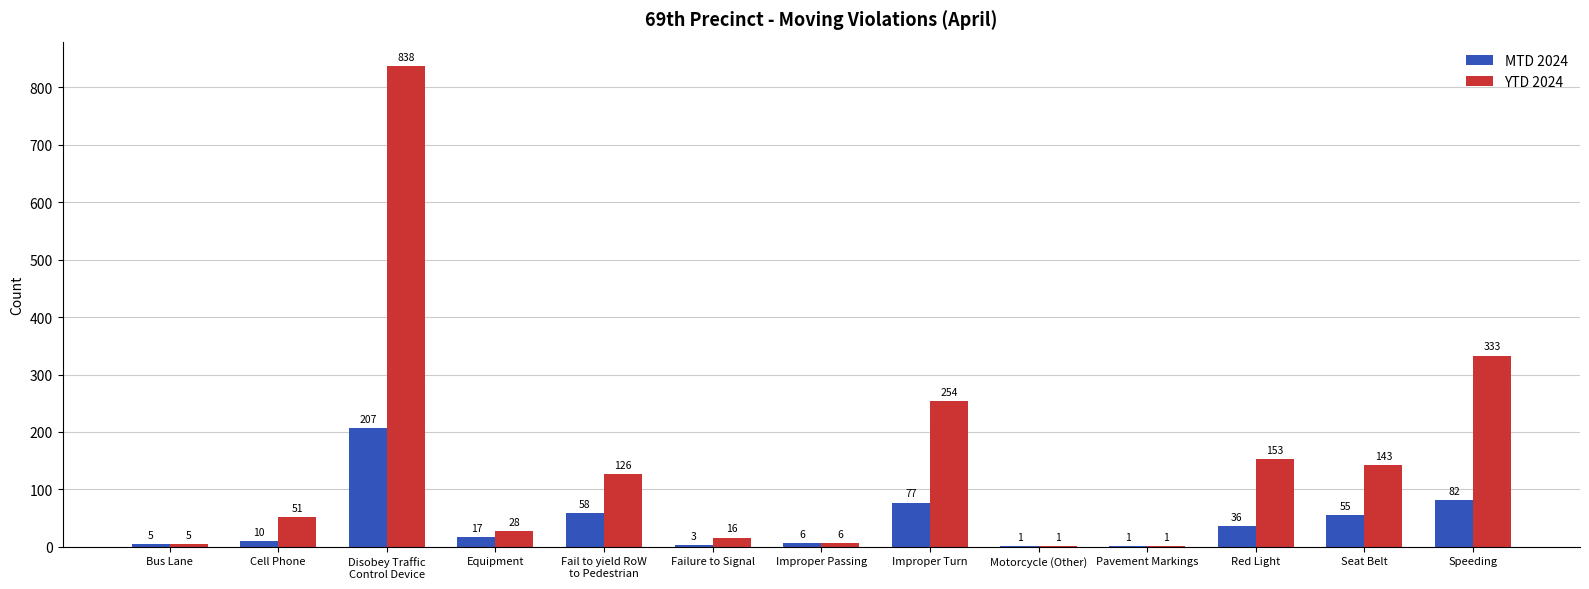

Reading right to left, what are all the values shown in this chart?

MTD 2024: 82	55	36	1	1	77	6	3	58	17	207	10	5
YTD 2024: 333	143	153	1	1	254	6	16	126	28	838	51	5